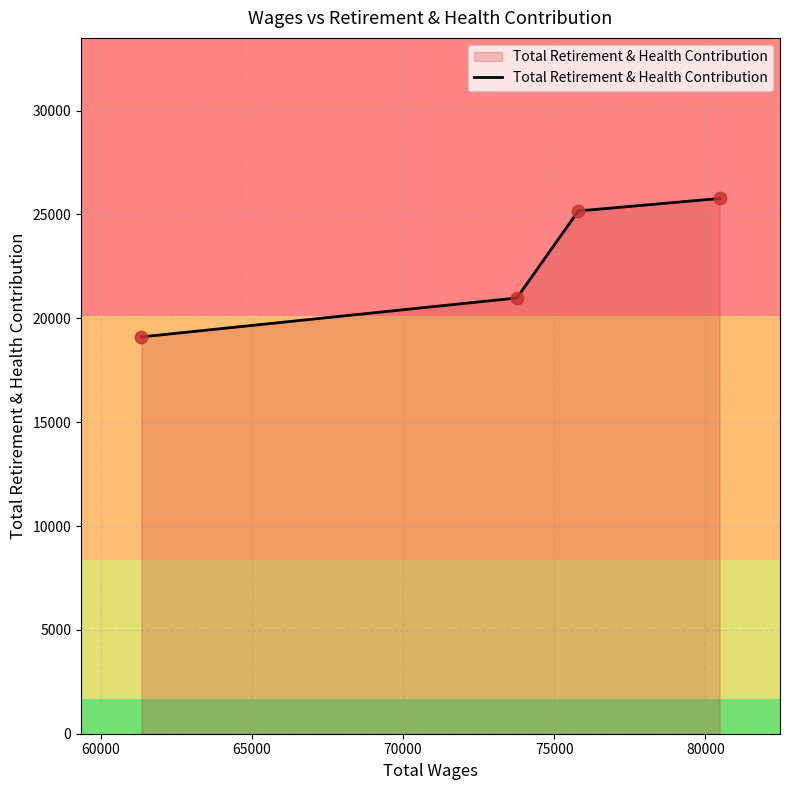

True or false: the data has more than 2 interior local peaks.

False